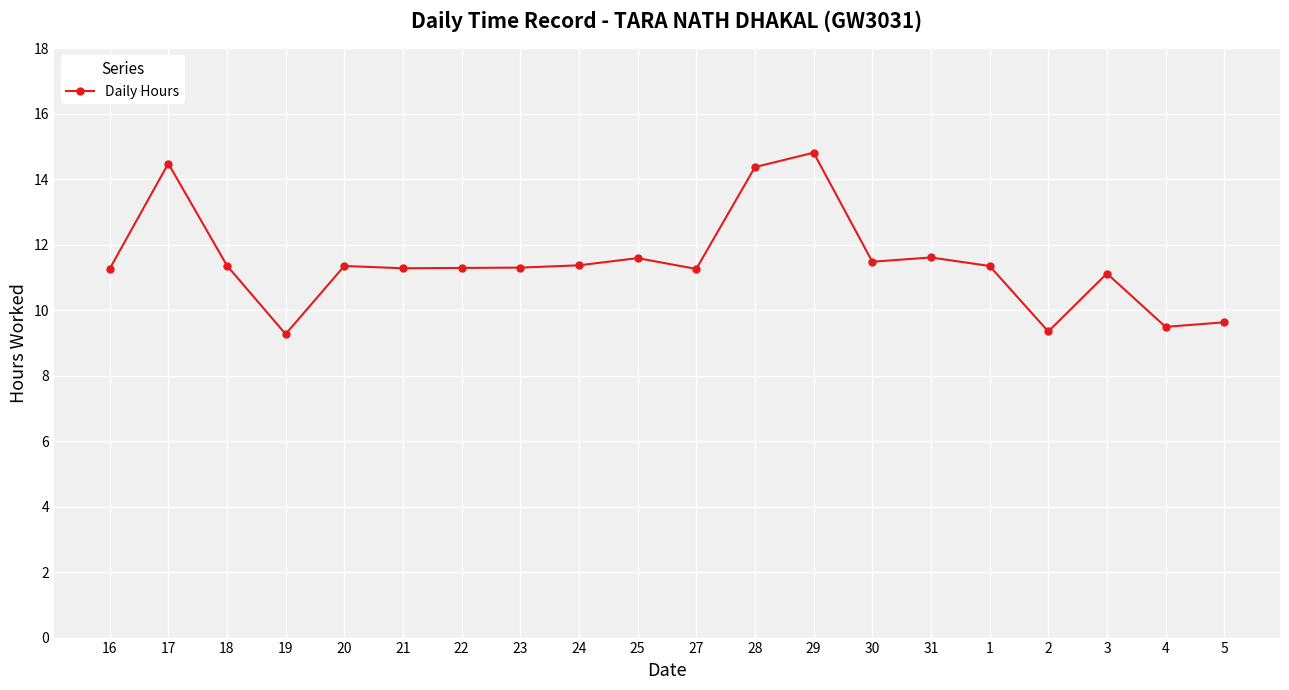

The value at 17 is 9.5. True or false?

False